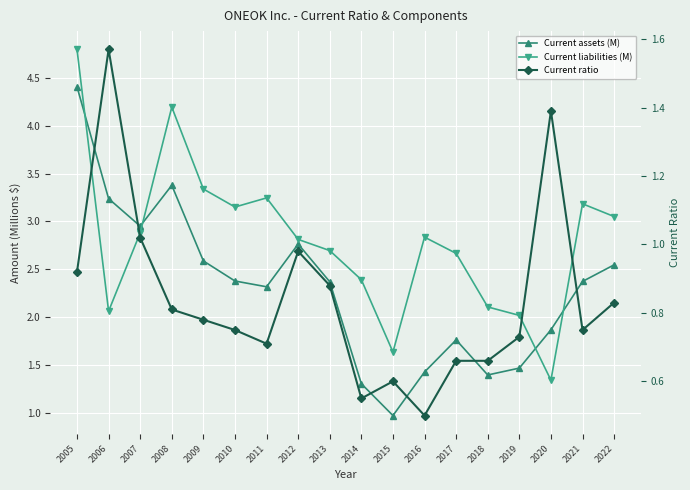

What is the maximum value shown in the chart?

4.8